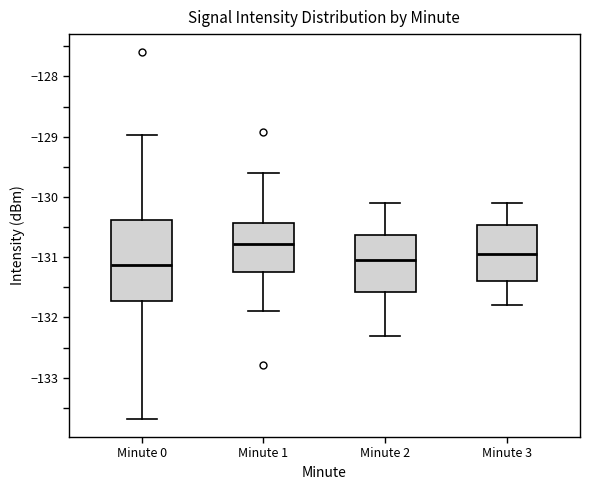

Reading left to right, read every box against the y-axis: the position of its median line, the range the box covers, and the ends of its whiskers. The values are not printed on the chart, so give them approximately, as read against the axis.

Minute 0: median -131.1, box -131.7 to -130.4, whiskers -133.7 to -129.0
Minute 1: median -130.8, box -131.2 to -130.4, whiskers -131.9 to -129.6
Minute 2: median -131.0, box -131.6 to -130.6, whiskers -132.3 to -130.1
Minute 3: median -130.9, box -131.4 to -130.5, whiskers -131.8 to -130.1